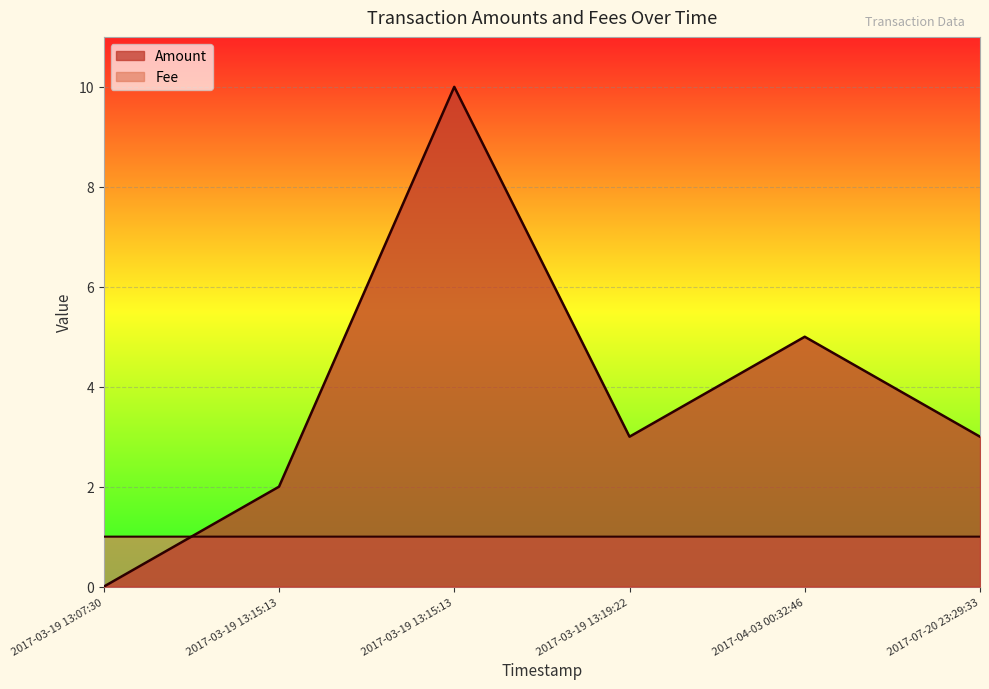

Which series has the largest range (max minus min)?

Amount